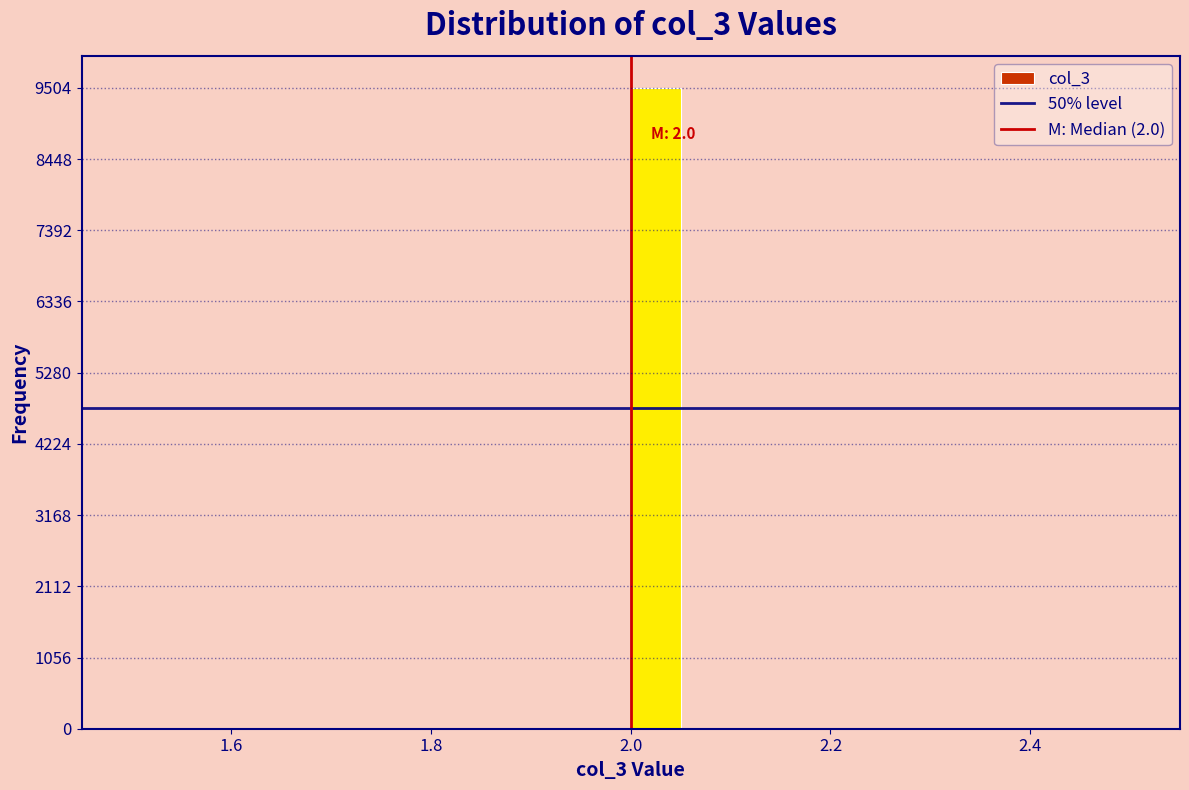

Around what value on the x-axis is the tallest bar? Give the approximate position of its centre, as read against the axis.

2.02